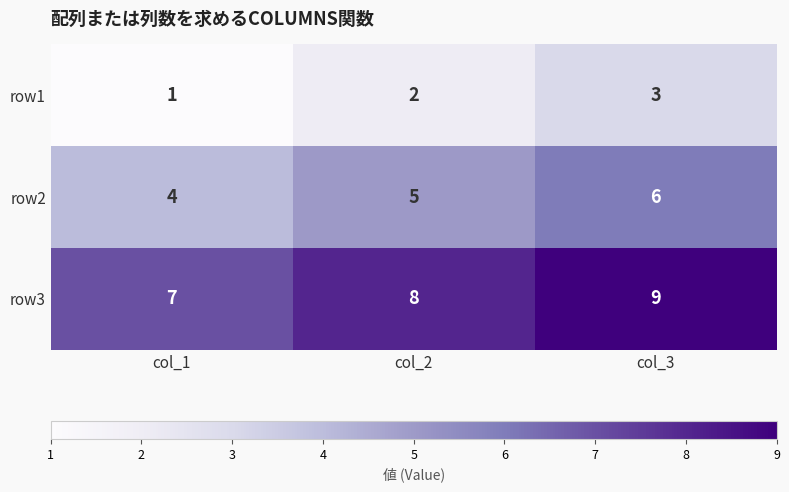

True or false: row3 has a value of 9 at col_3.

True